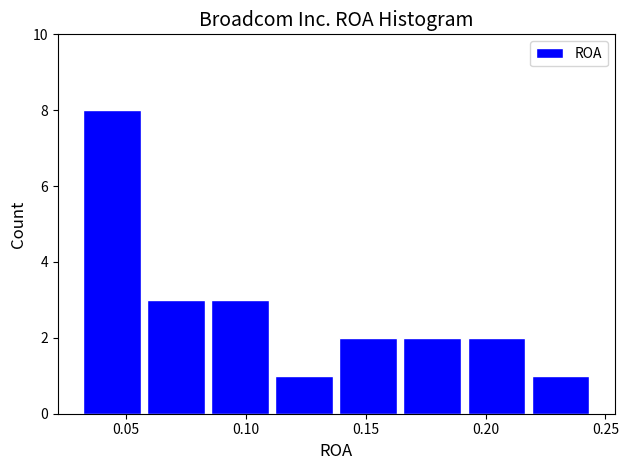

What is the height of the bar covering 0.110 to 0.140 on the x-axis? Neither the bar edges nor the heights are printed on the chart, so give them approximately, as read against the axes.

1